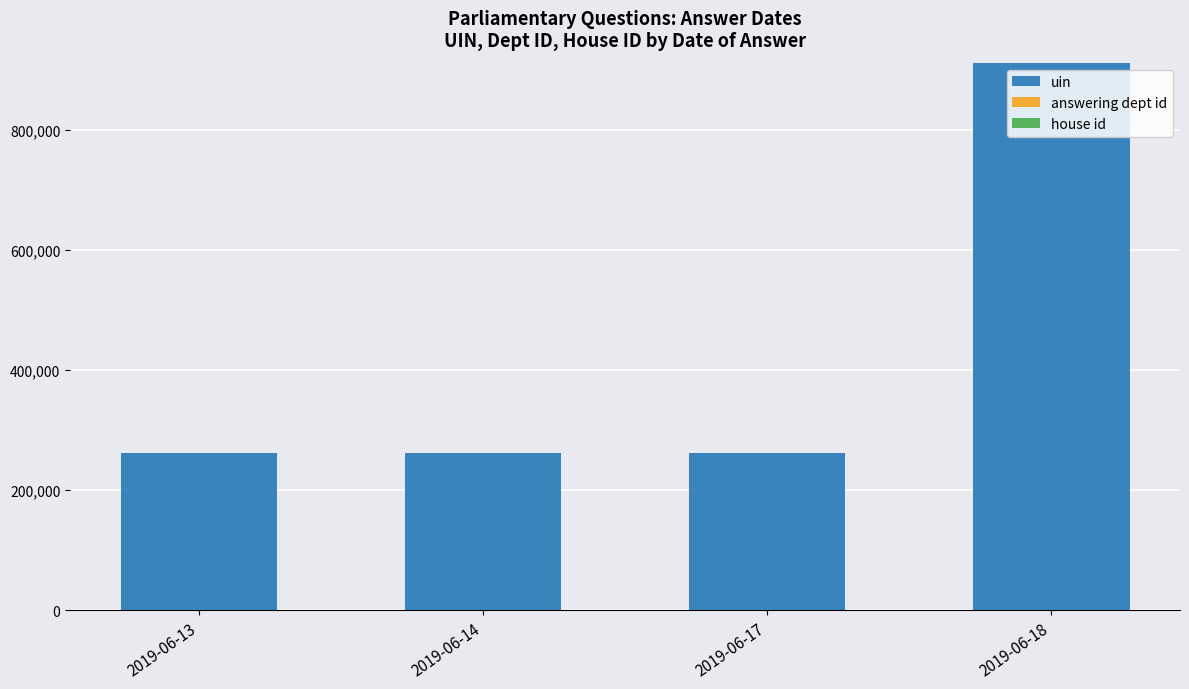

At which label does uin reach its peak?

2019-06-18